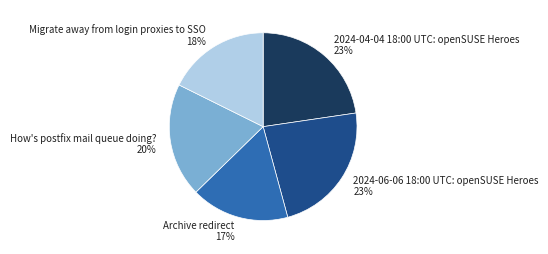

Does 2024-06-06 18:00 UTC: openSUSE Heroes represent more than half of the total?

No